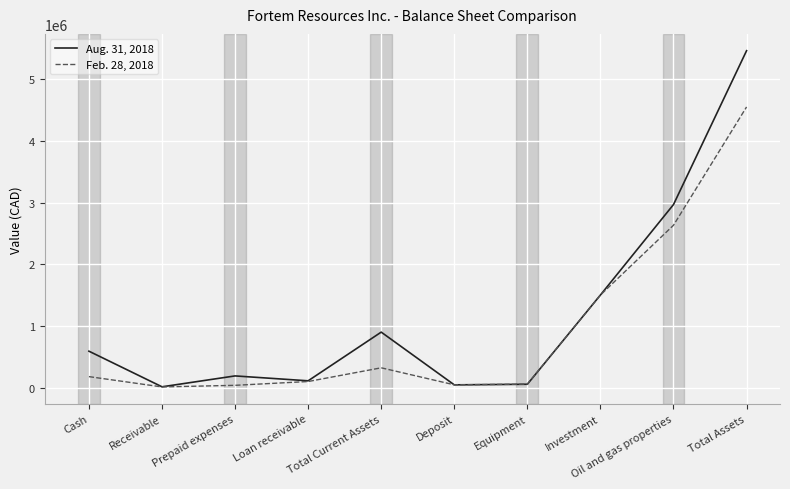

What is the minimum value for Feb. 28, 2018?

9681